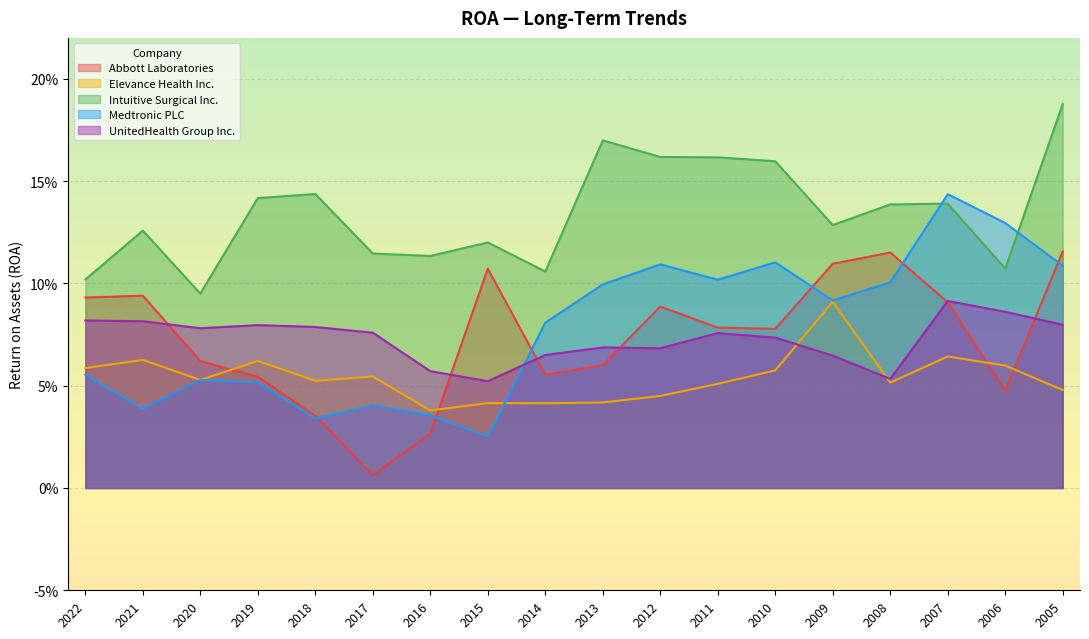

At how many categories does at least one series exceed 0?

18